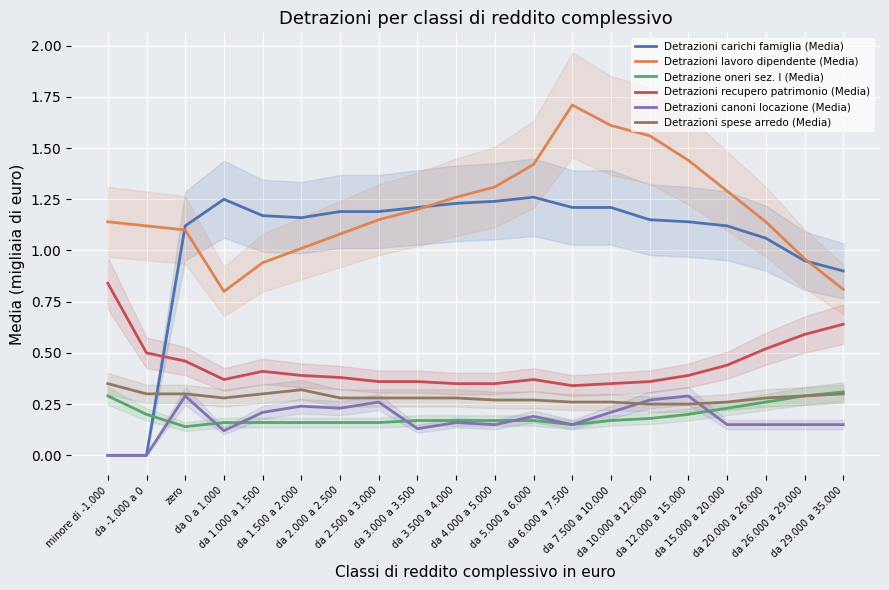

How many Detrazioni canoni locazione (Media) values are between 0 and 1?

20